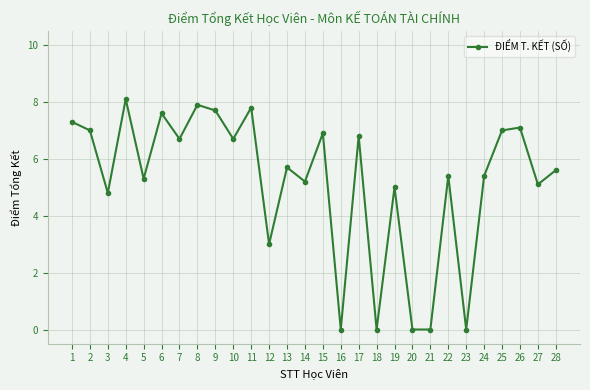

What is the ratio of the value at 28 to the value at 10?

0.8